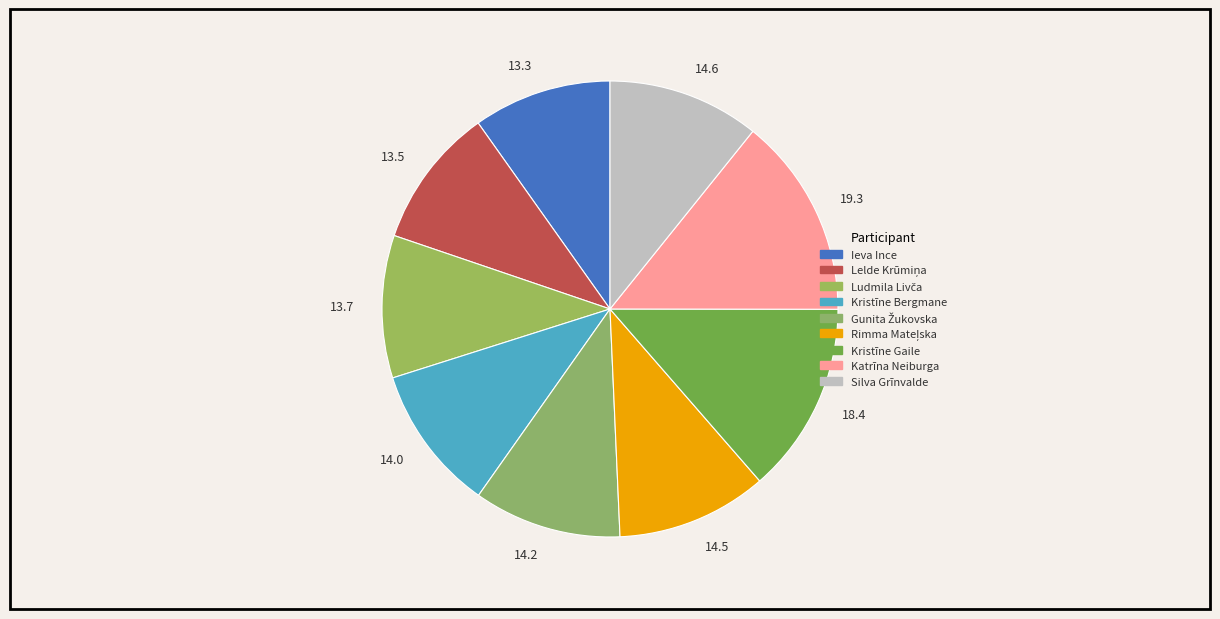

Which slice is the largest?

19.3